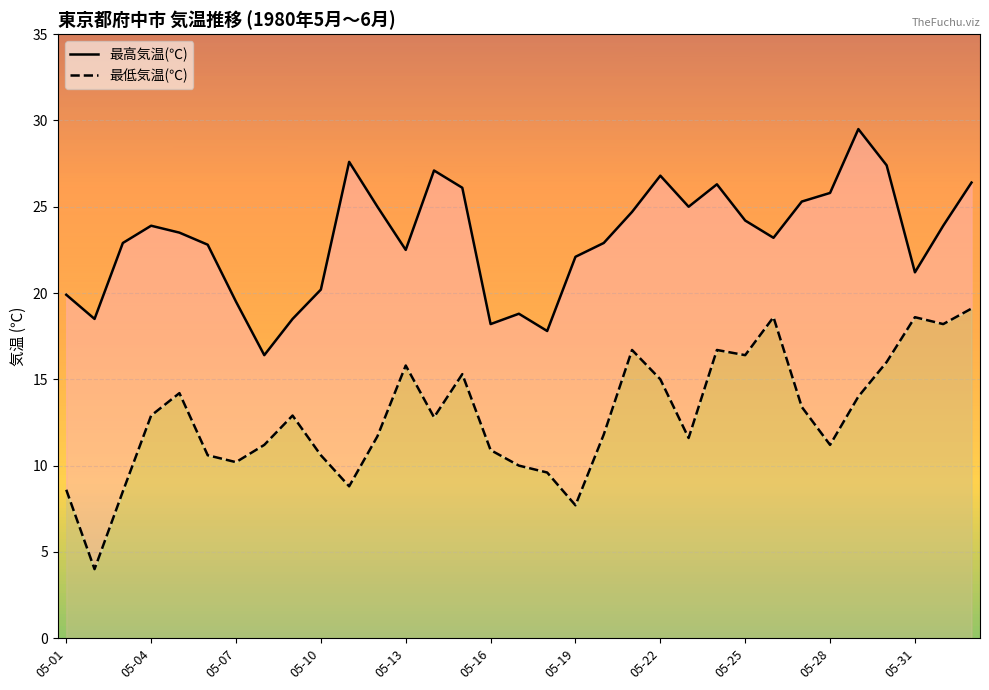

What is the approximate value of 最高気温(℃) at 05-01?

19.9